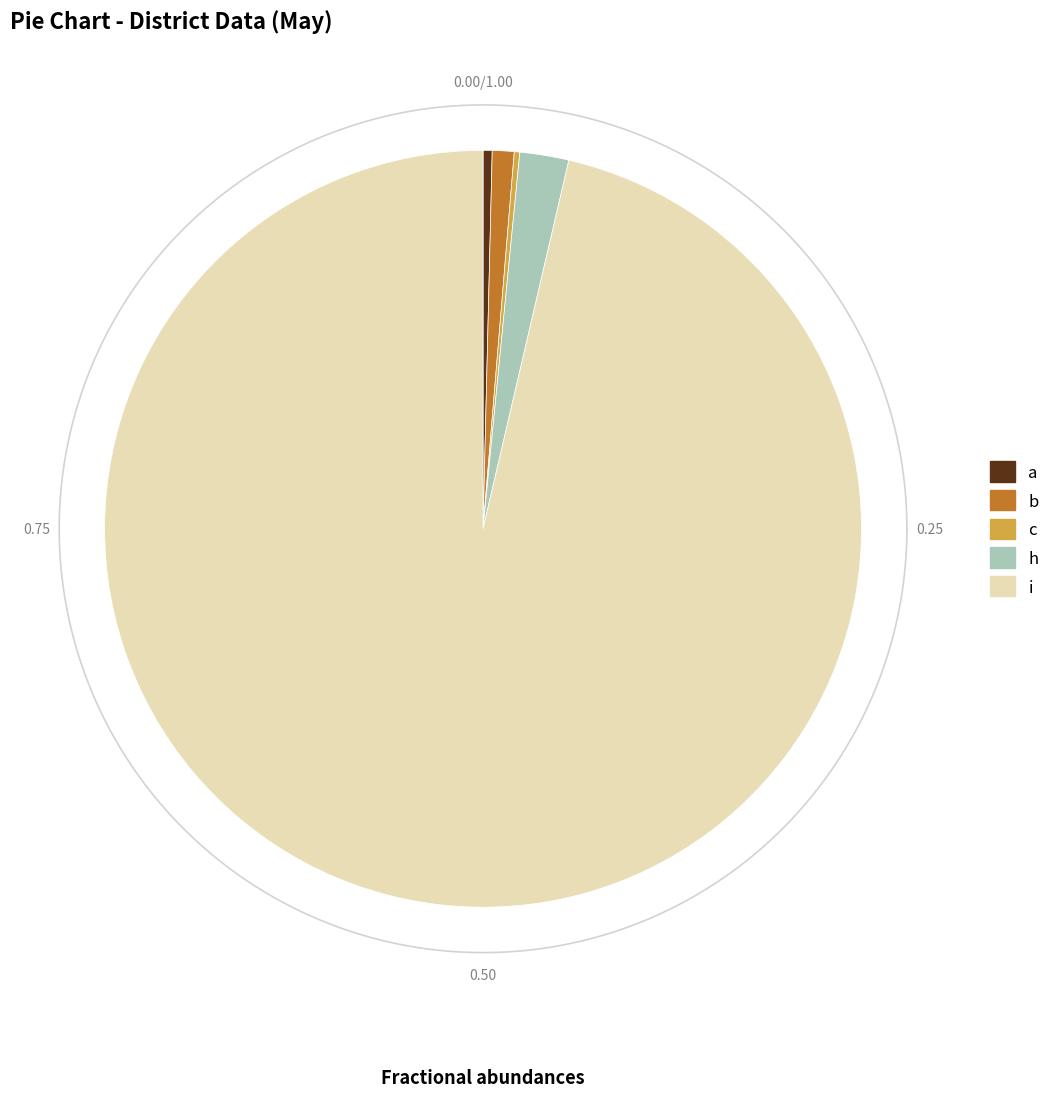

Do i and c together represent more than half of the pie?

Yes